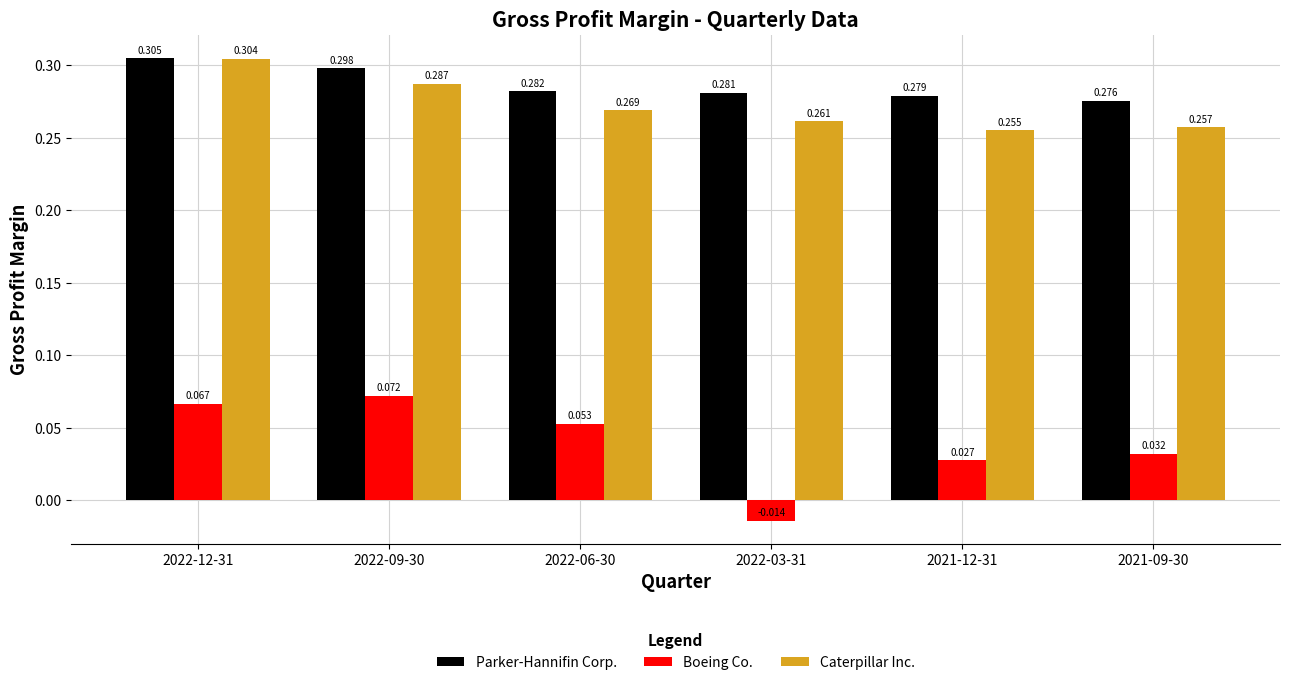

What is the spread (max minus min) of values at 2022-09-30?

0.2